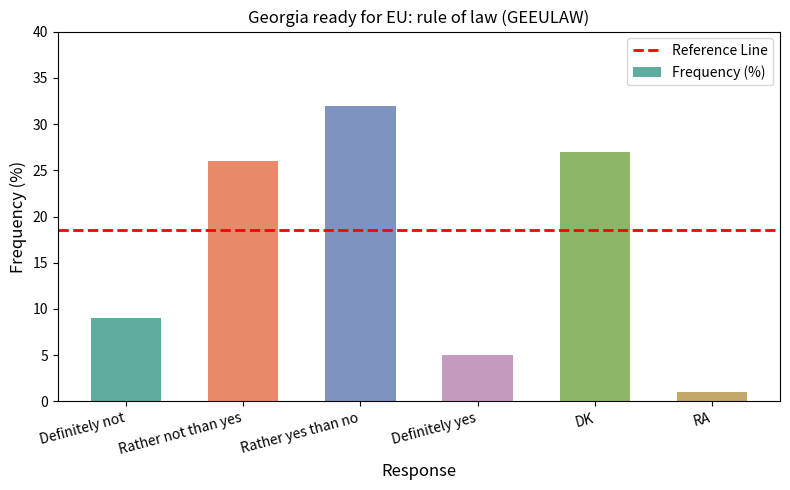

Does the chart contain any negative values?

No